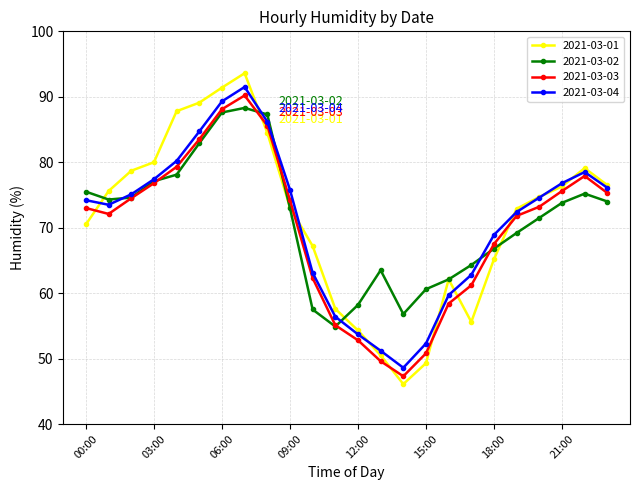

Count the number of data series in this chart.

4